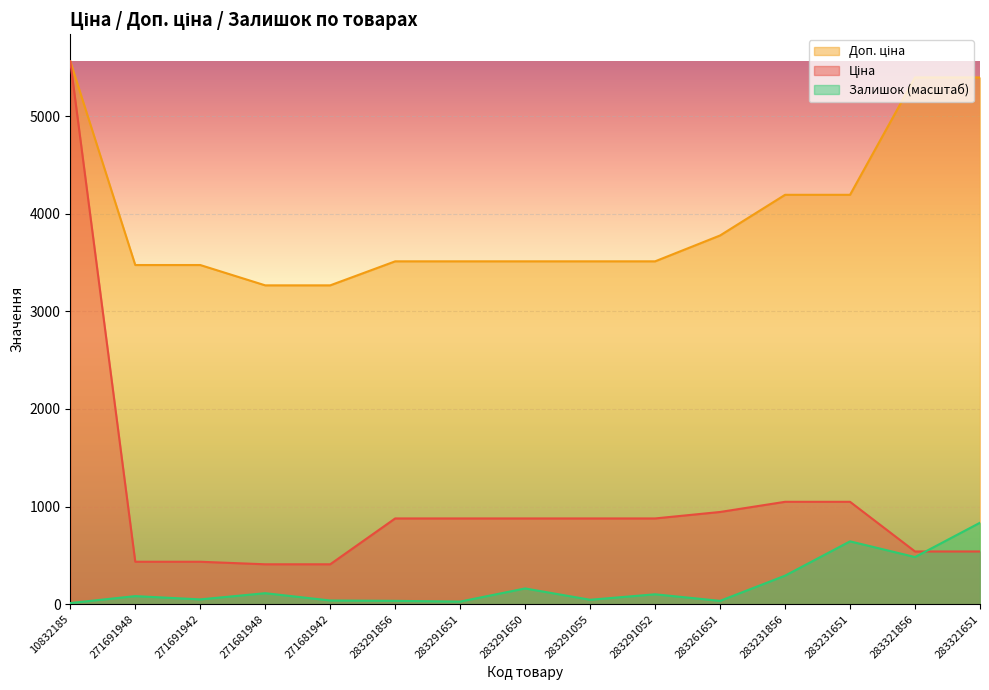

How many values in the Ціна series are below 877?

6